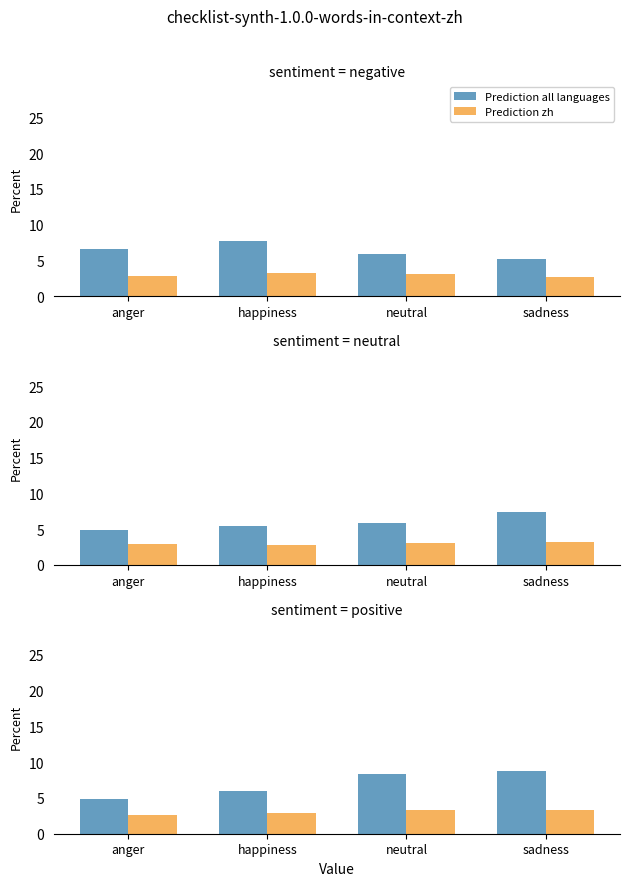

The value of Prediction zh at happiness is 2.9. True or false?

True